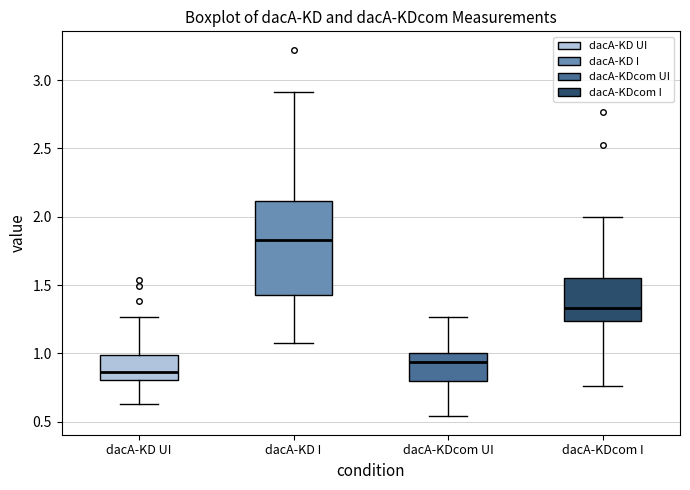

Reading left to right, transcribe this box plot: for each box, give where its median line is, the range the box spans, and where its two whiskers end, as read against the y-axis. The values are not printed on the chart, so give them approximately, as read against the axis.

dacA-KD UI: median 0.85, box 0.80 to 1.00, whiskers 0.65 to 1.25
dacA-KD I: median 1.85, box 1.45 to 2.10, whiskers 1.10 to 2.90
dacA-KDcom UI: median 0.95, box 0.80 to 1.00, whiskers 0.55 to 1.25
dacA-KDcom I: median 1.35, box 1.25 to 1.55, whiskers 0.75 to 2.00